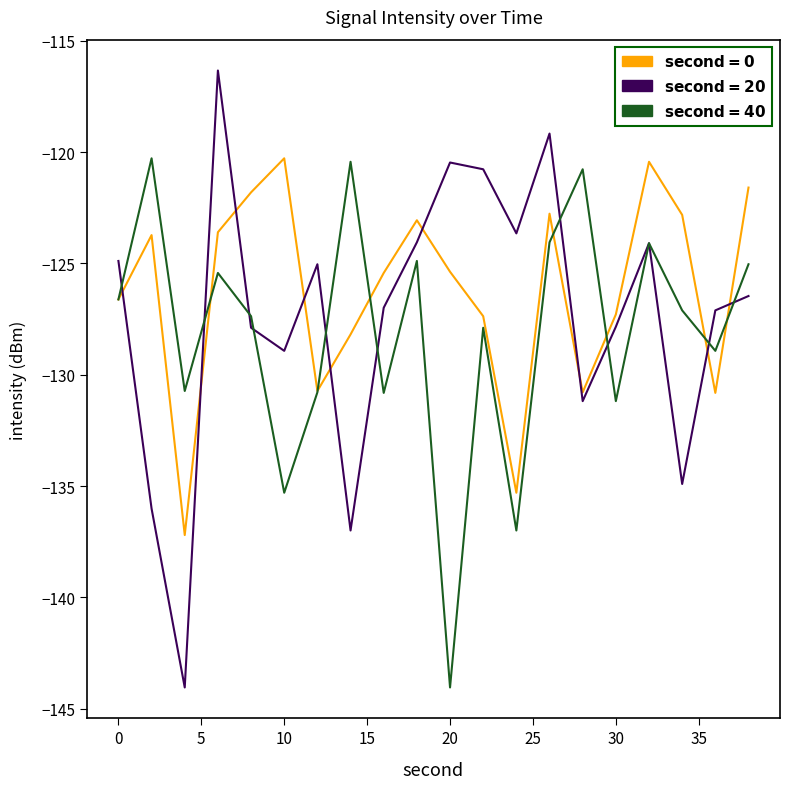

What is the maximum value shown in the chart?

-116.3